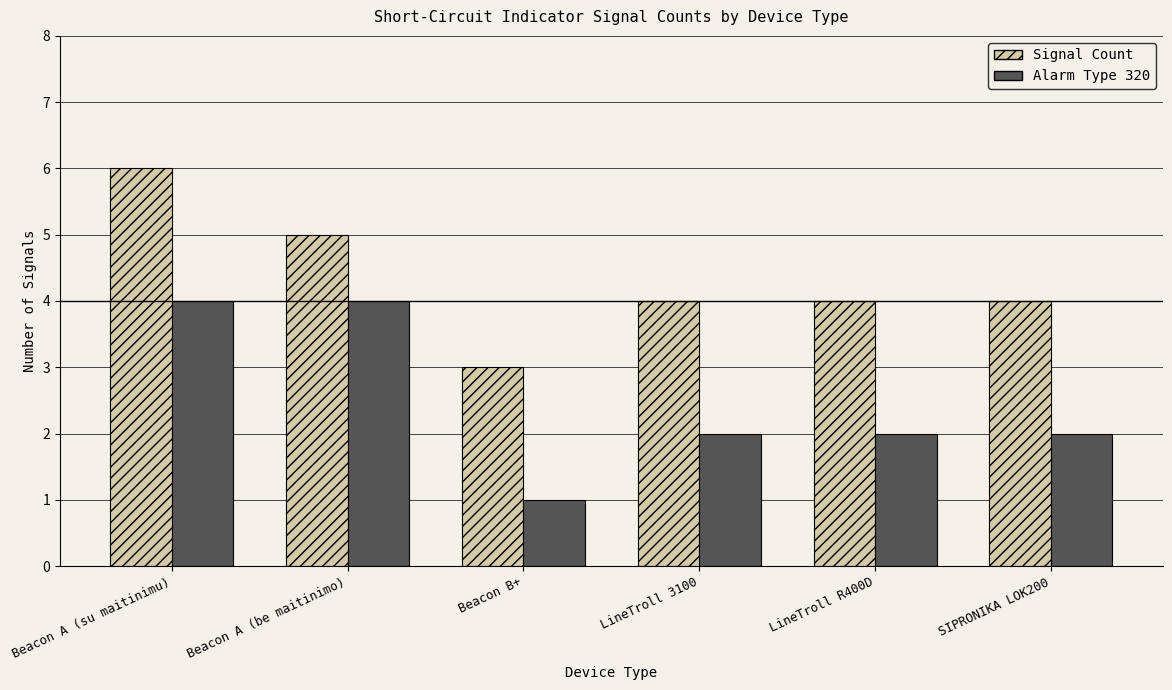

What are all the series names shown in the legend?

Signal Count, Alarm Type 320